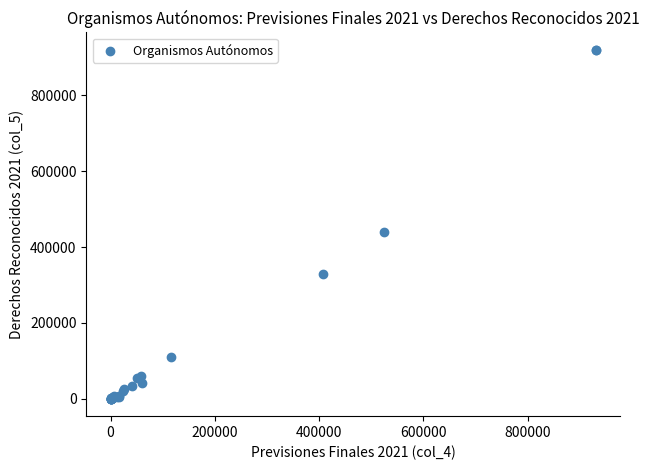

What Y value in the scatter plot is closest to 460029?

440057